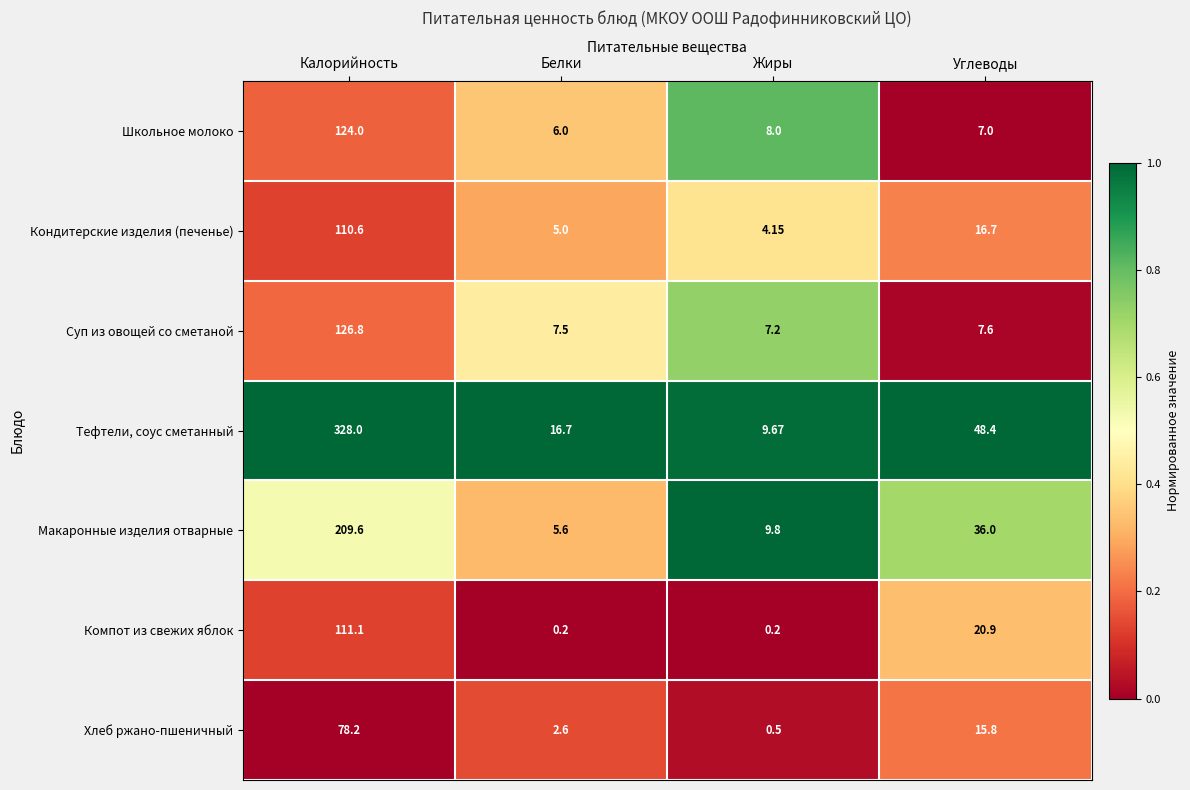

At which category does the chart reach its peak across all series?

Калорийность